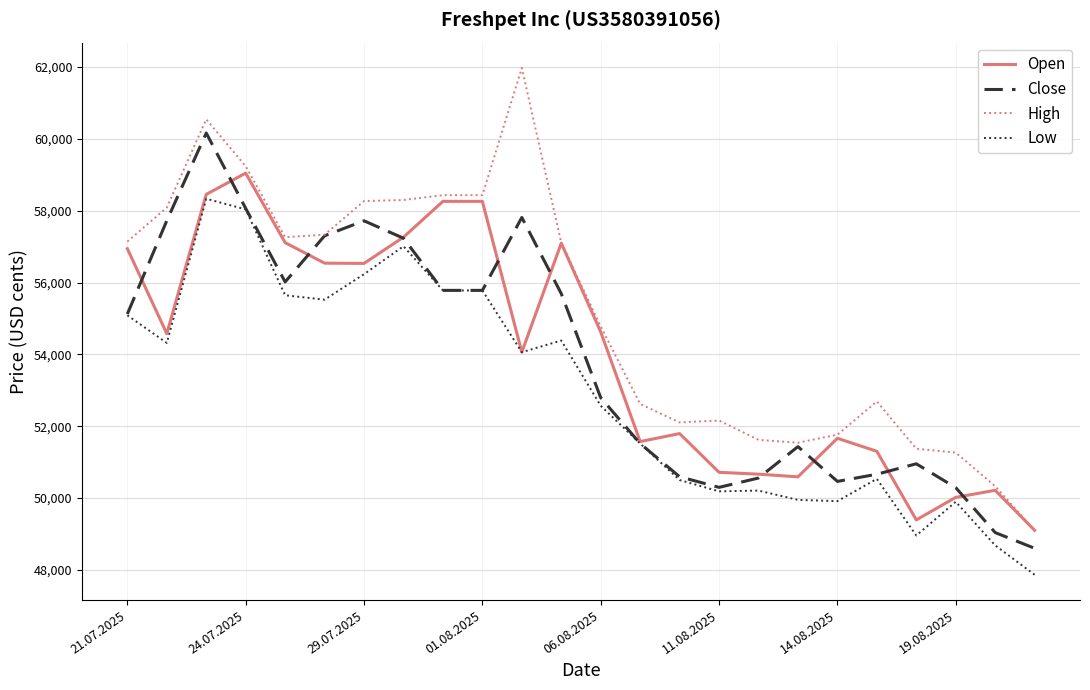

True or false: High and Low intersect in this chart.

False